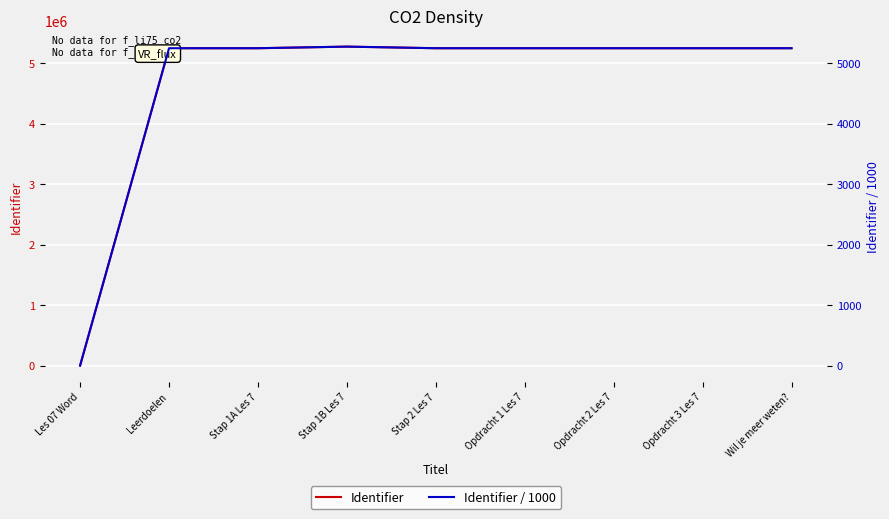

What is the difference between the highest and lowest values at Wil je meer weten??

5240056.7